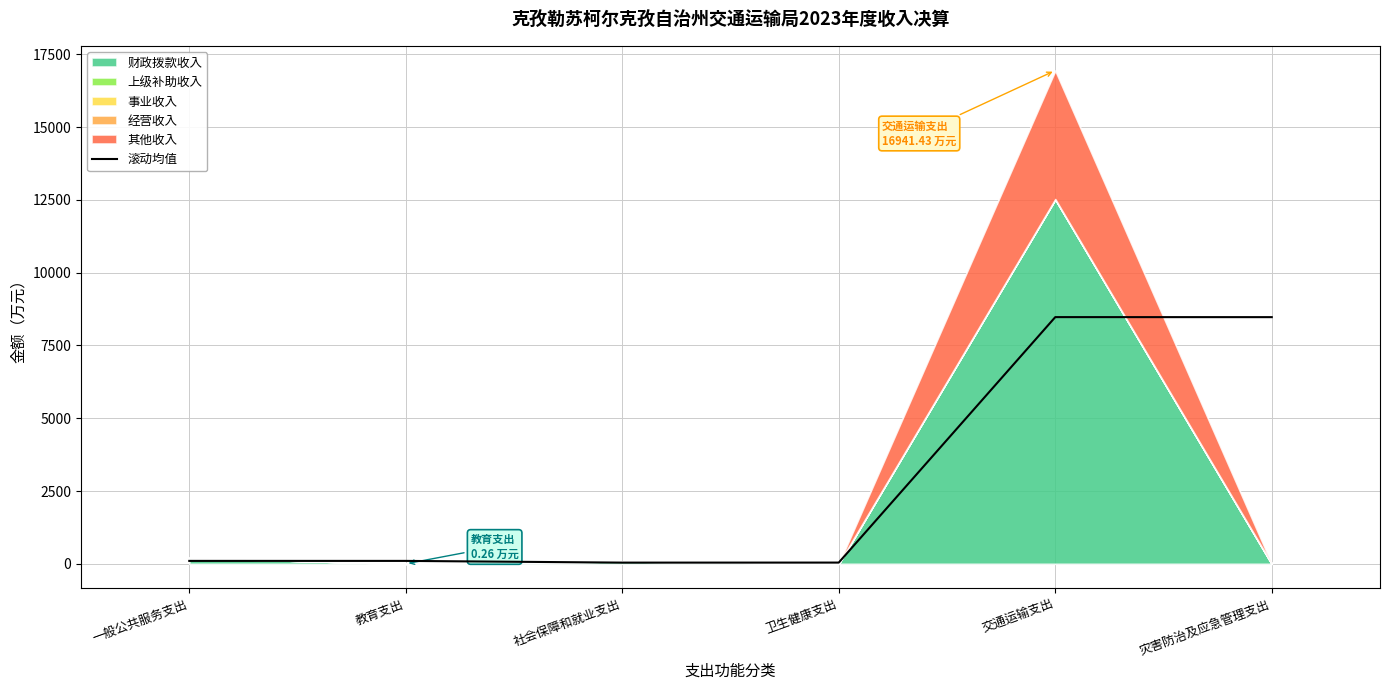

Where is the first local minimum?

社会保障和就业支出